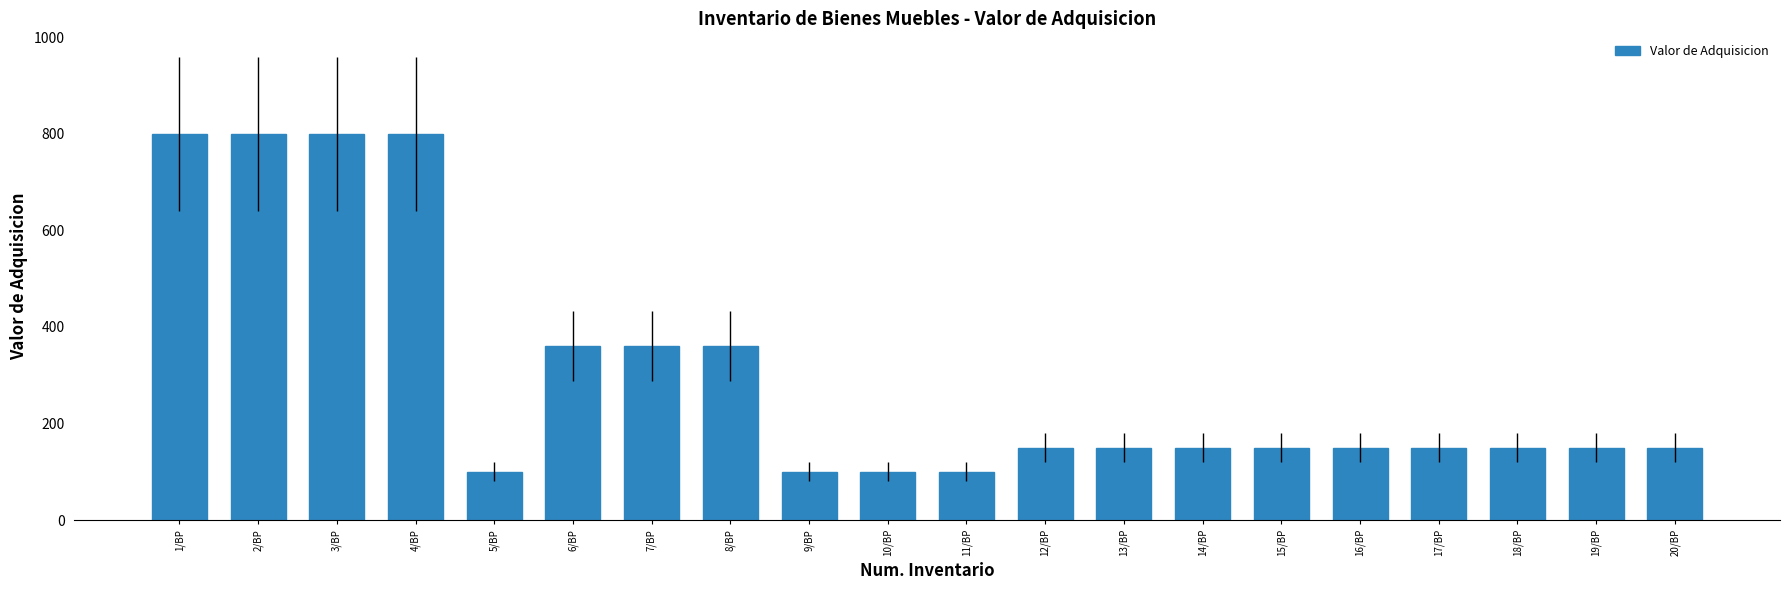

The chart shows a value of 100 at 9/BP. True or false?

True